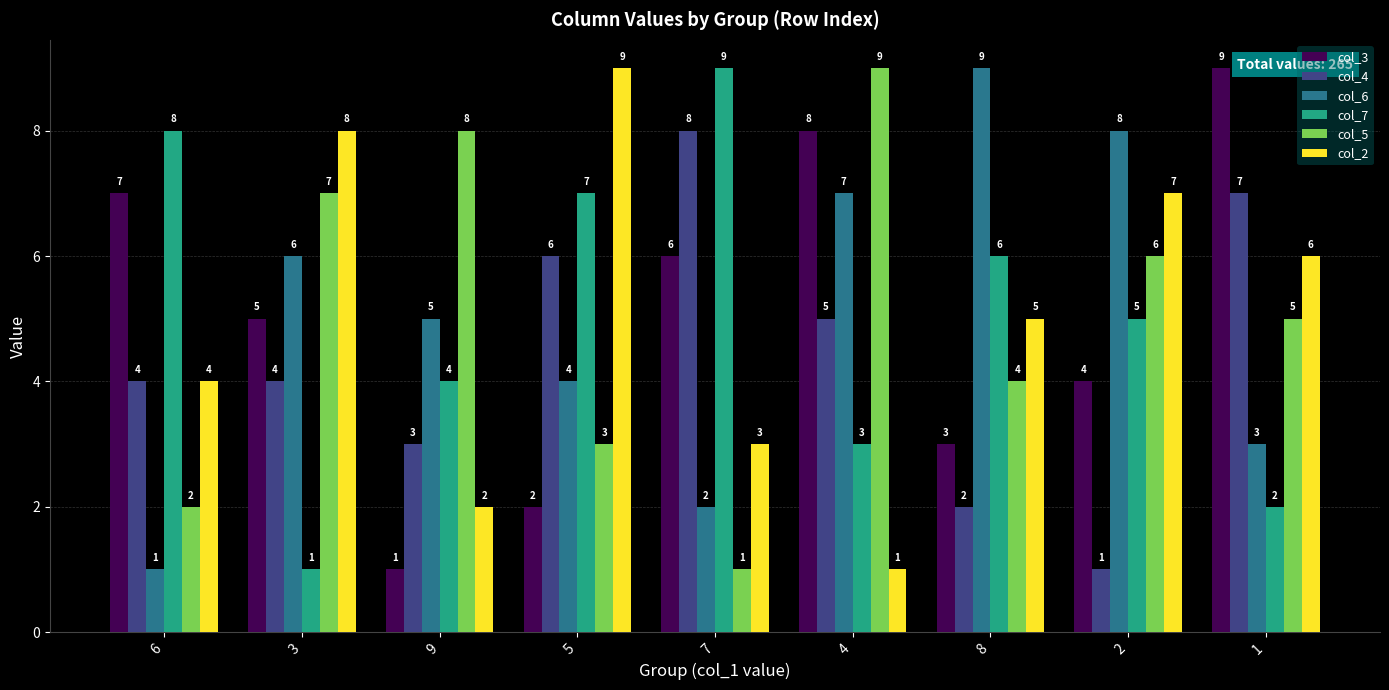

Is it true that col_7 equals 4 at 9?

True